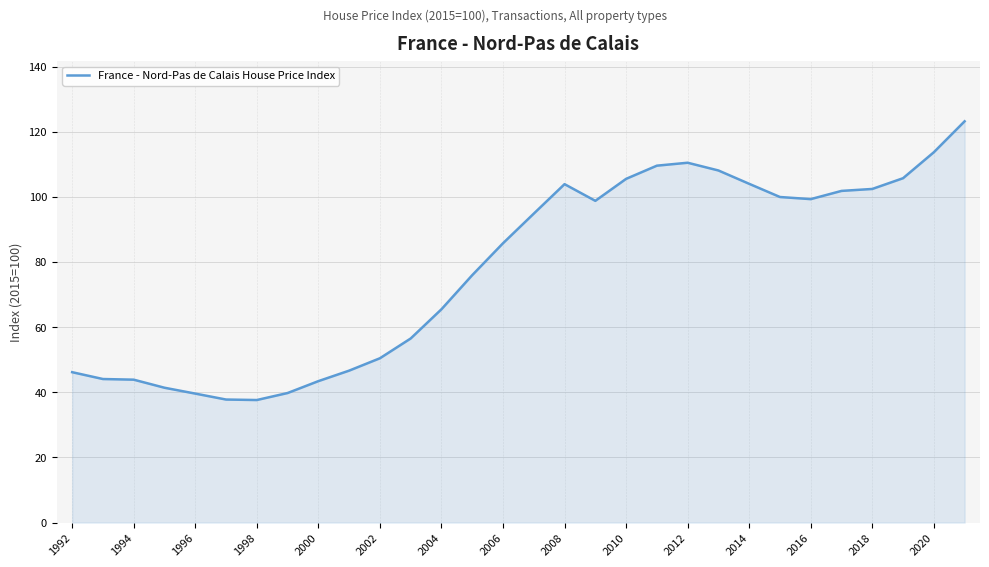

What is the difference between the maximum and minimum values?

85.6